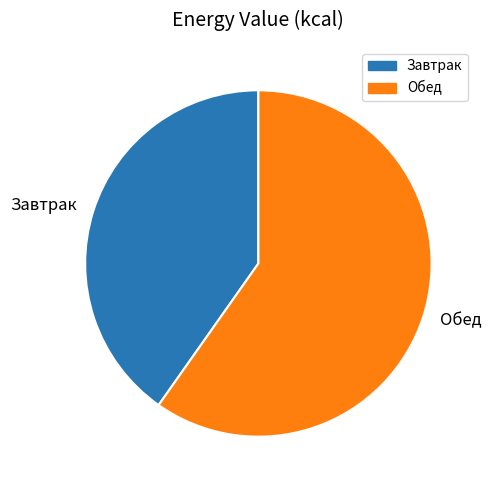

What is the ratio of the value at Обед to the value at Завтрак?

1.5